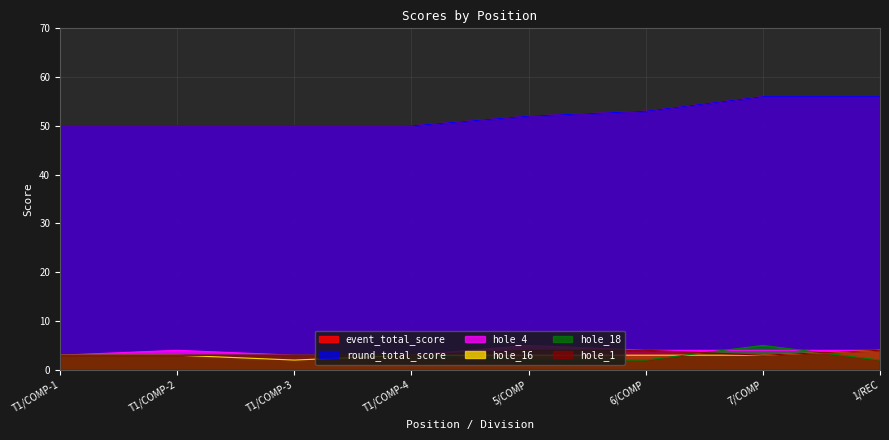

What are all the series names shown in the legend?

event_total_score, round_total_score, hole_4, hole_16, hole_18, hole_1